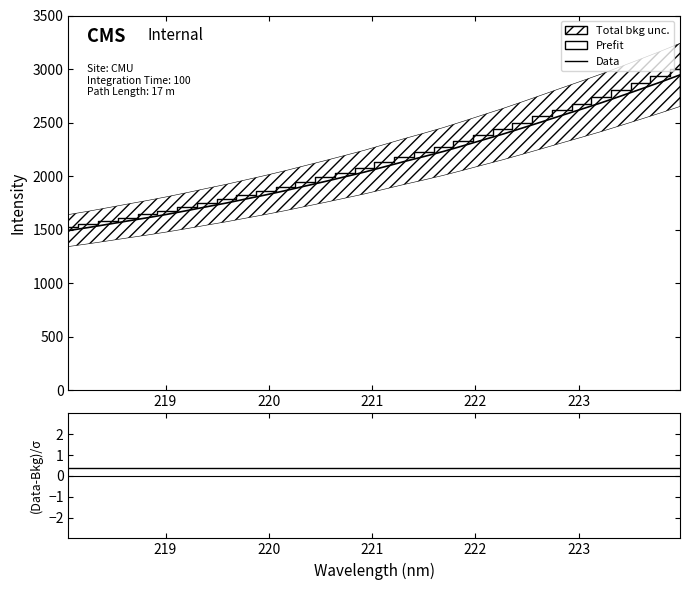

What is the maximum value for (Data-Bkg)/σ?

0.4